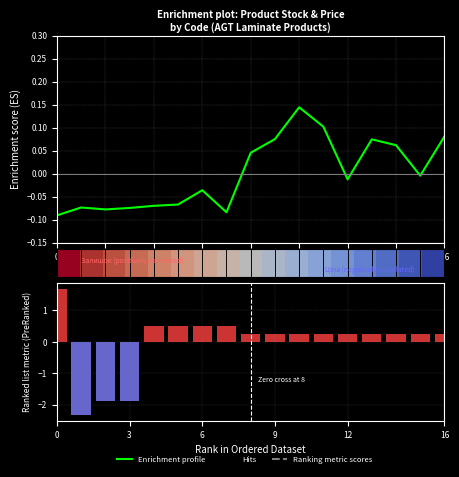

What is the label of the 14th bar from the left?

13